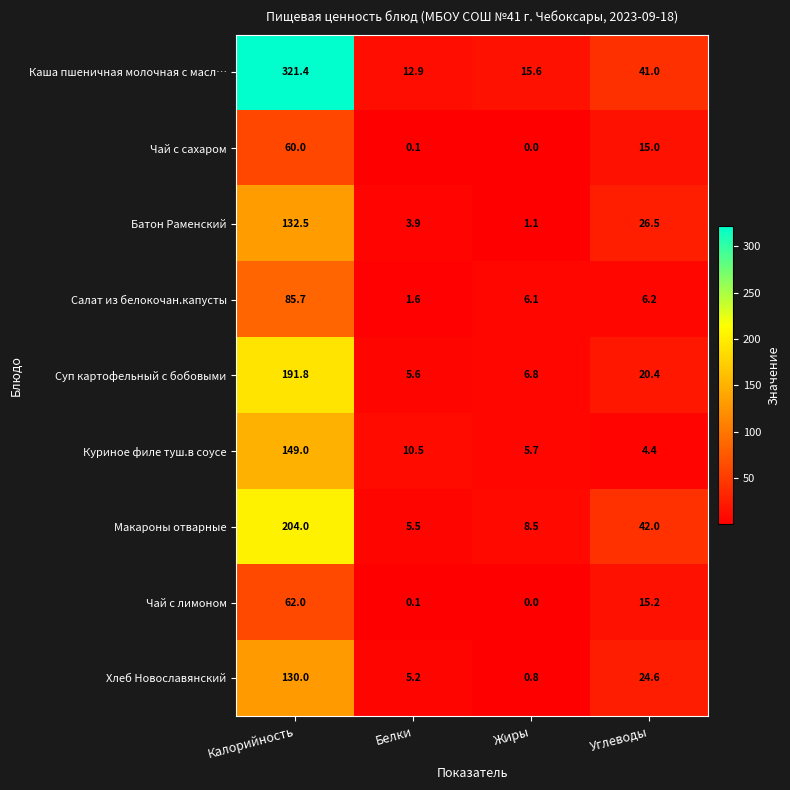

What is the minimum value for Салат из белокочан.капусты?

1.6